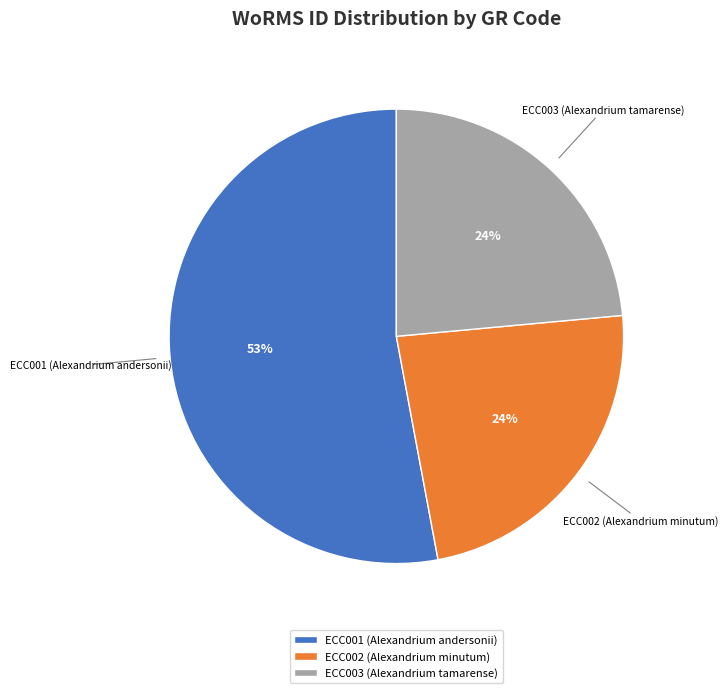

How many segments does this pie chart have?

3